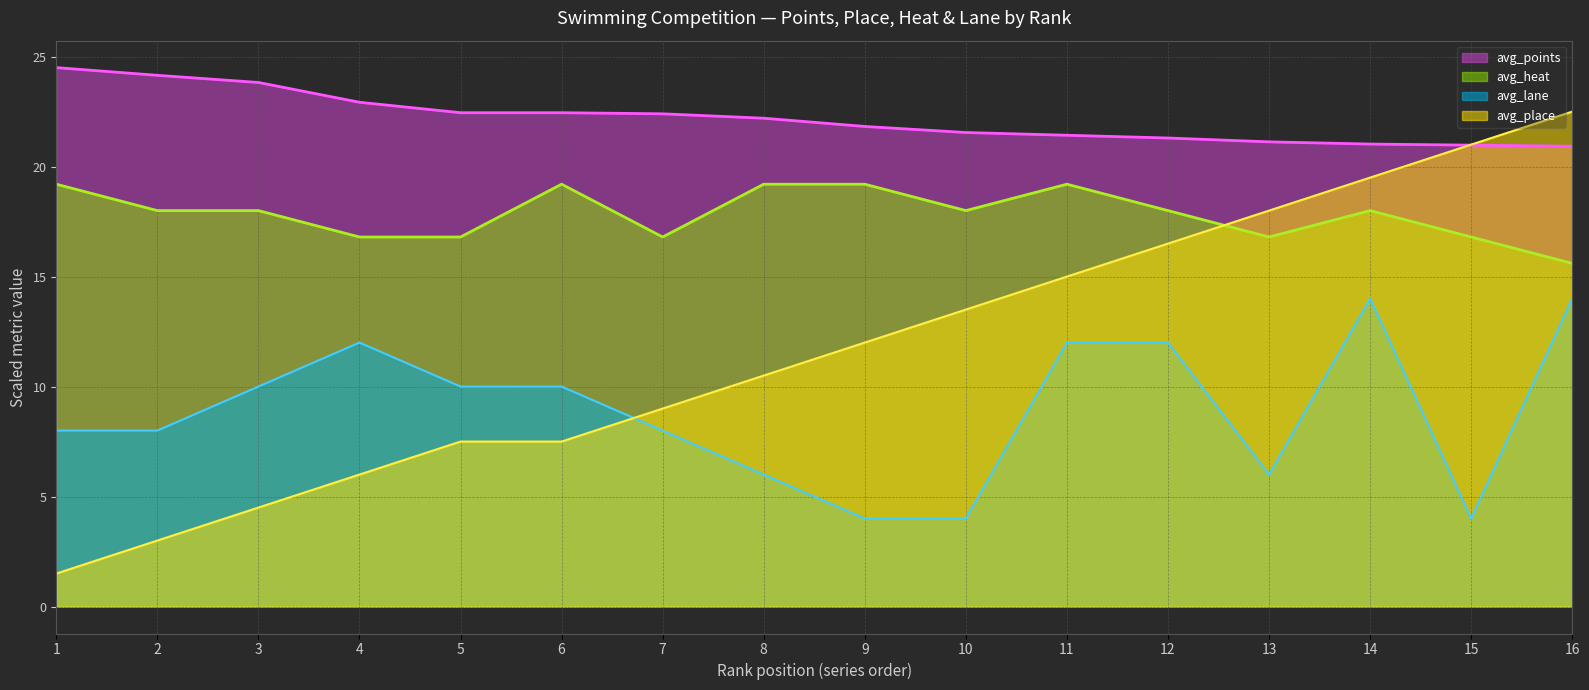

What is the difference between the avg_place values at 16 and 2?

19.5